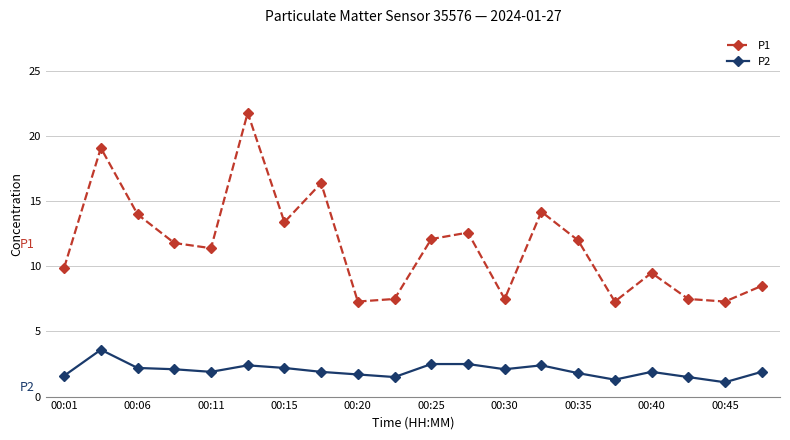

What is the minimum value for P1?

7.3